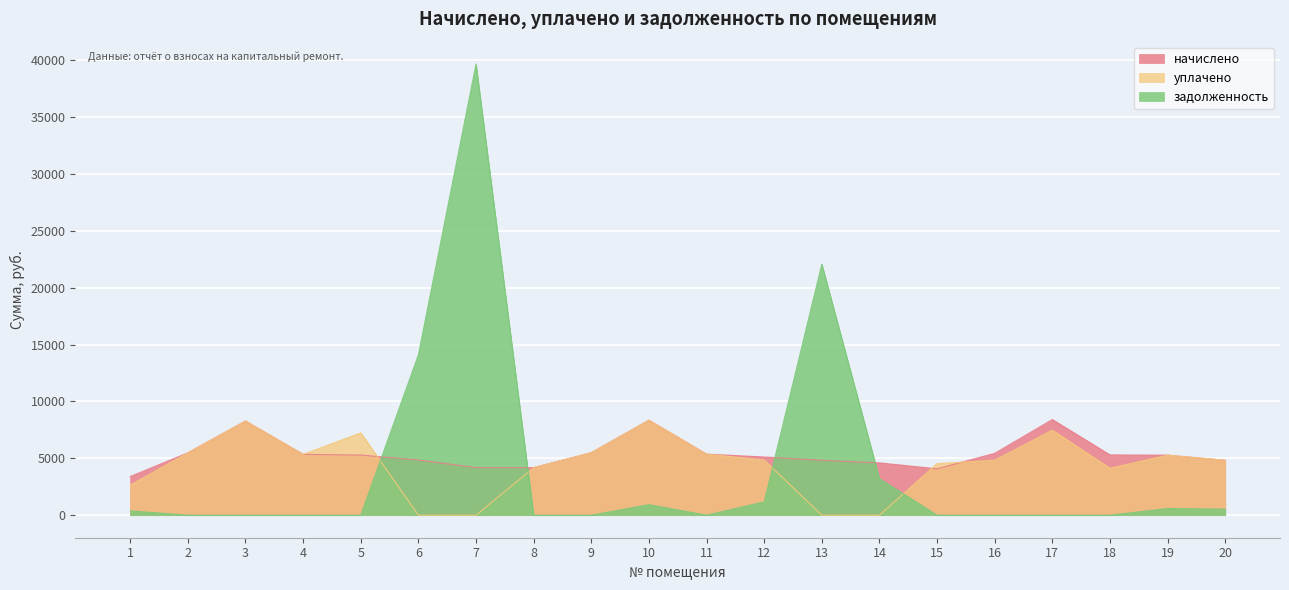

List the labels in order of начислено value, smallest first.

1, 15, 7, 8, 14, 13, 20, 6, 12, 19, 5, 18, 4, 11, 16, 2, 9, 3, 10, 17